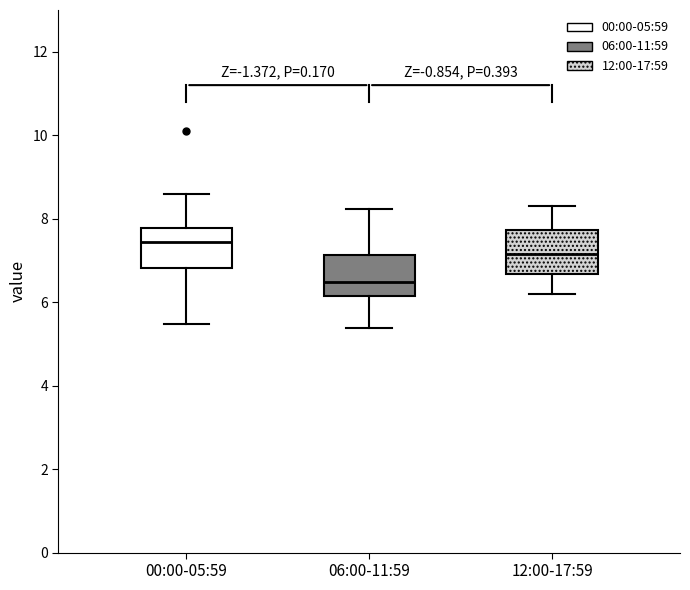

Where does the upper whisker of the box for 06:00-11:59 end on the y-axis? The values are not printed on the chart, so give them approximately, as read against the axis.

8.2